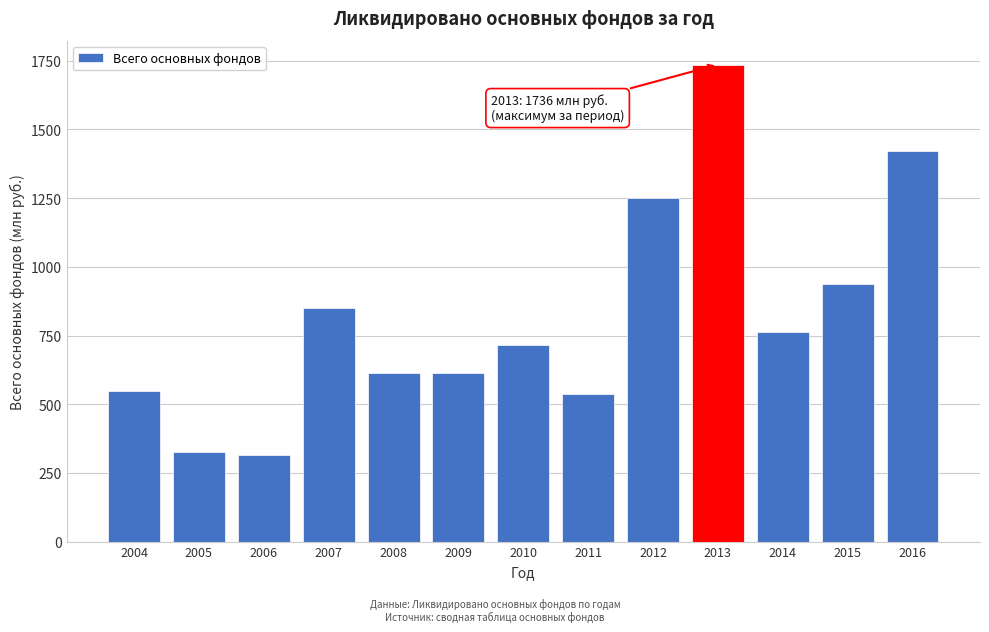

Which has a higher value, 2013 or 2008?

2013